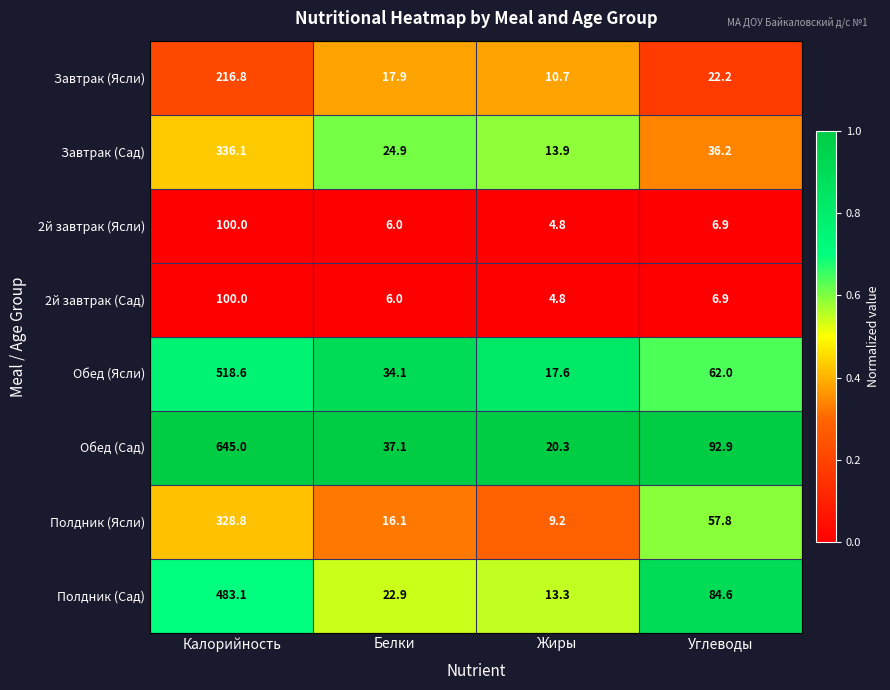

At which category is the sum across all series the highest?

Калорийность